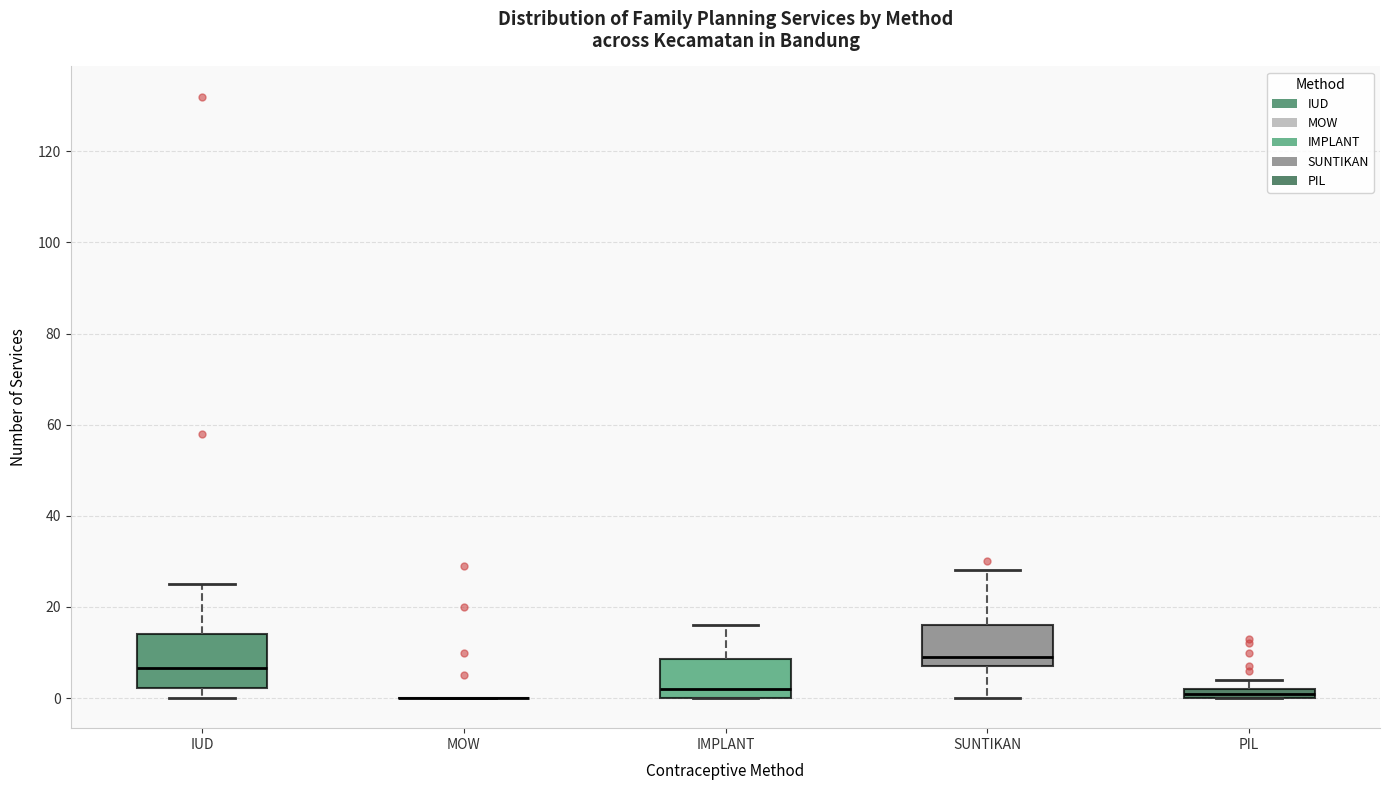

Which box is the tallest, from its lower edge to its upper edge?

IUD